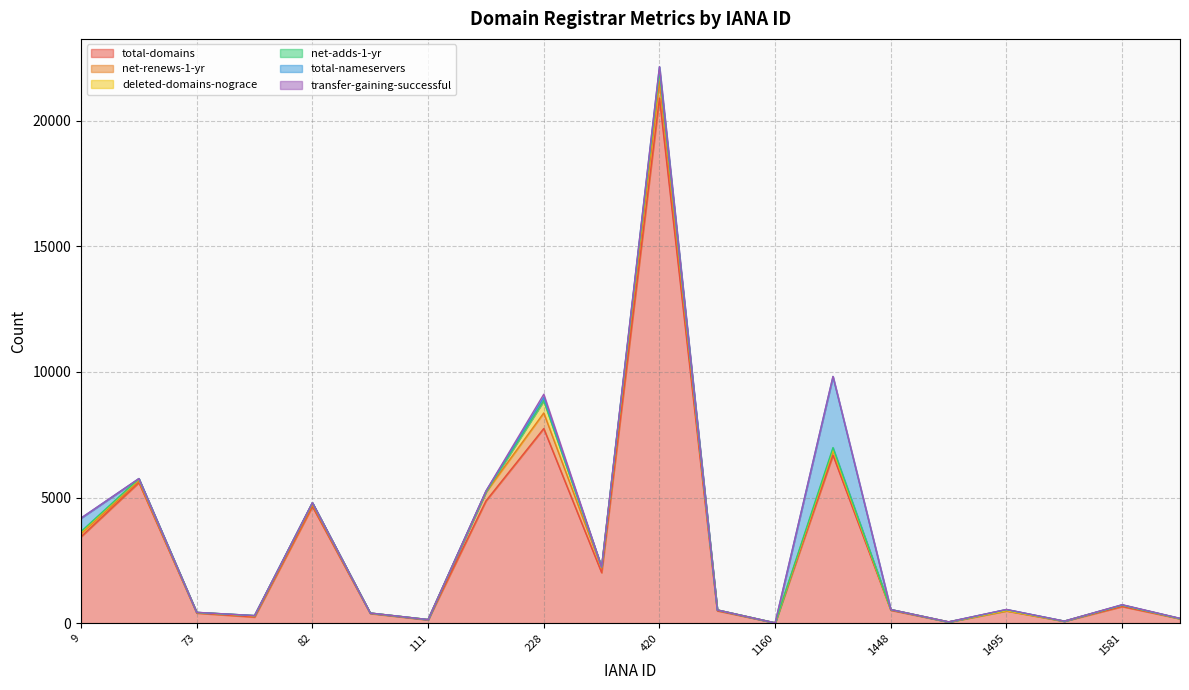

Rank the categories by total-nameservers value from lowest to highest.

111, 696, 379, 1448, 1480, 1160, 78, 73, 99, 1505, 1495, 13, 1609, 82, 1581, 141, 228, 420, 9, 1387